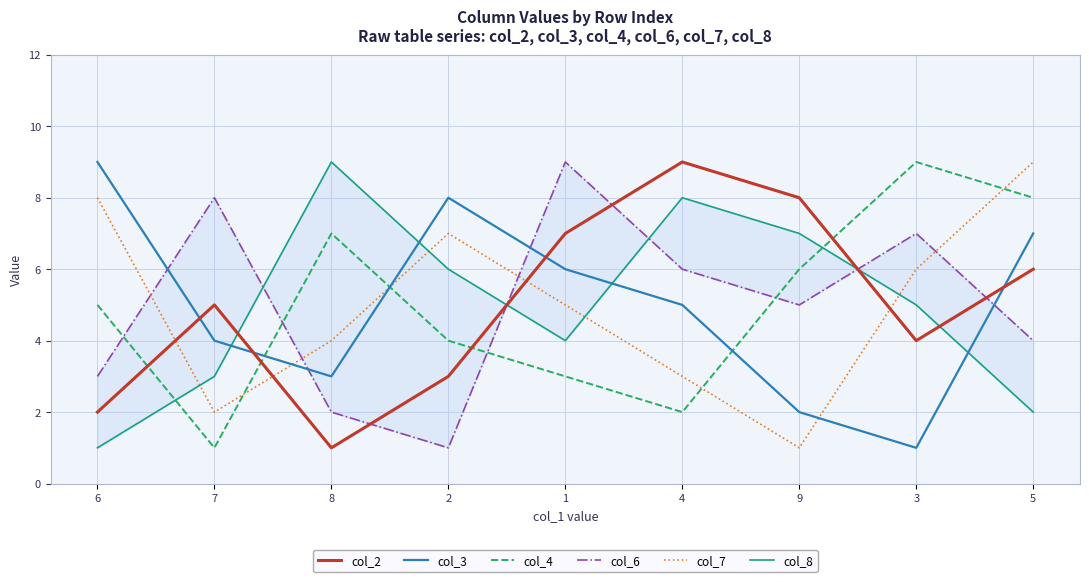

At which category is the sum across all series the highest?

5